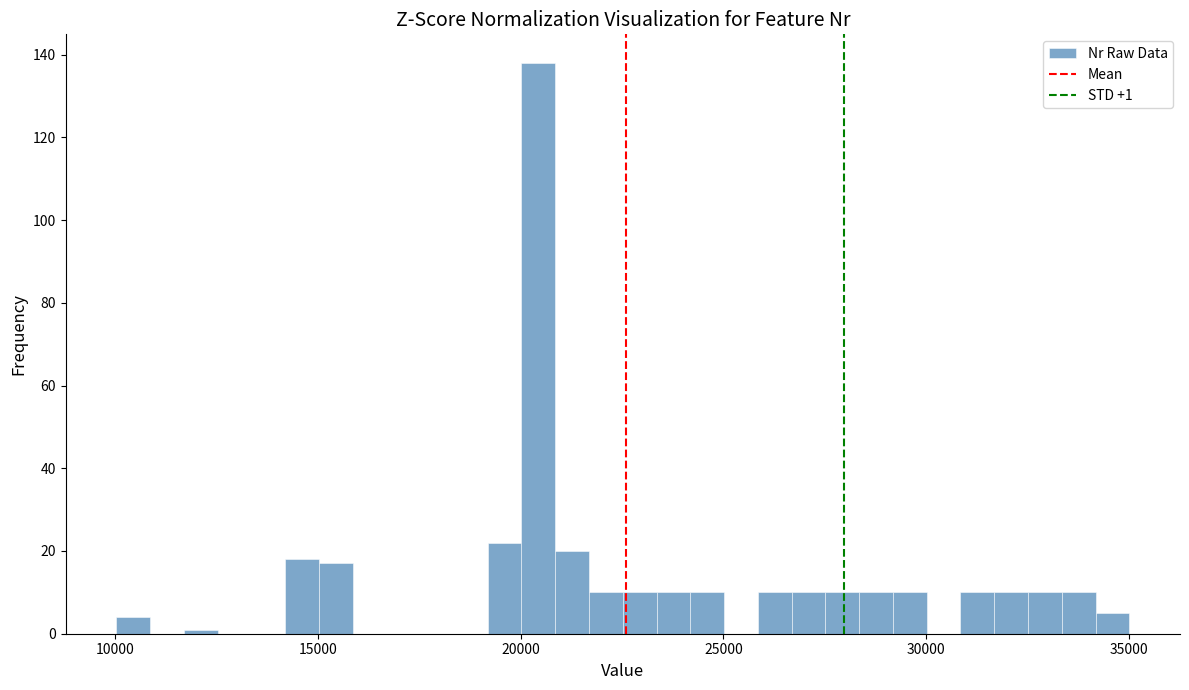

Around what value on the x-axis is the tallest bar? Give the approximate position of its centre, as read against the axis.

20500